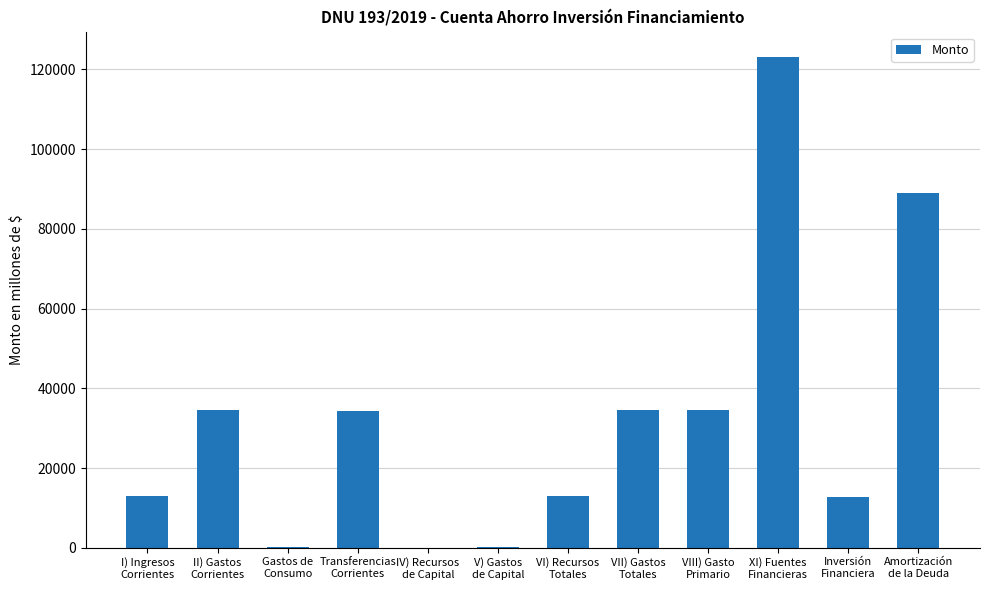

The value at Inversión
Financiera is 12650.0. True or false?

True